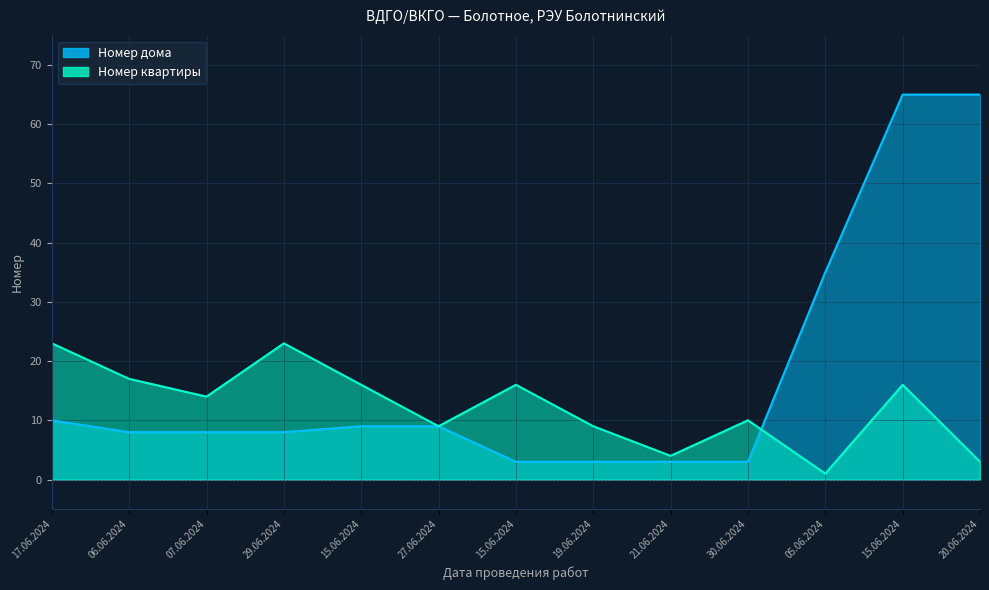

At which label is Номер дома closest to 34?

05.06.2024